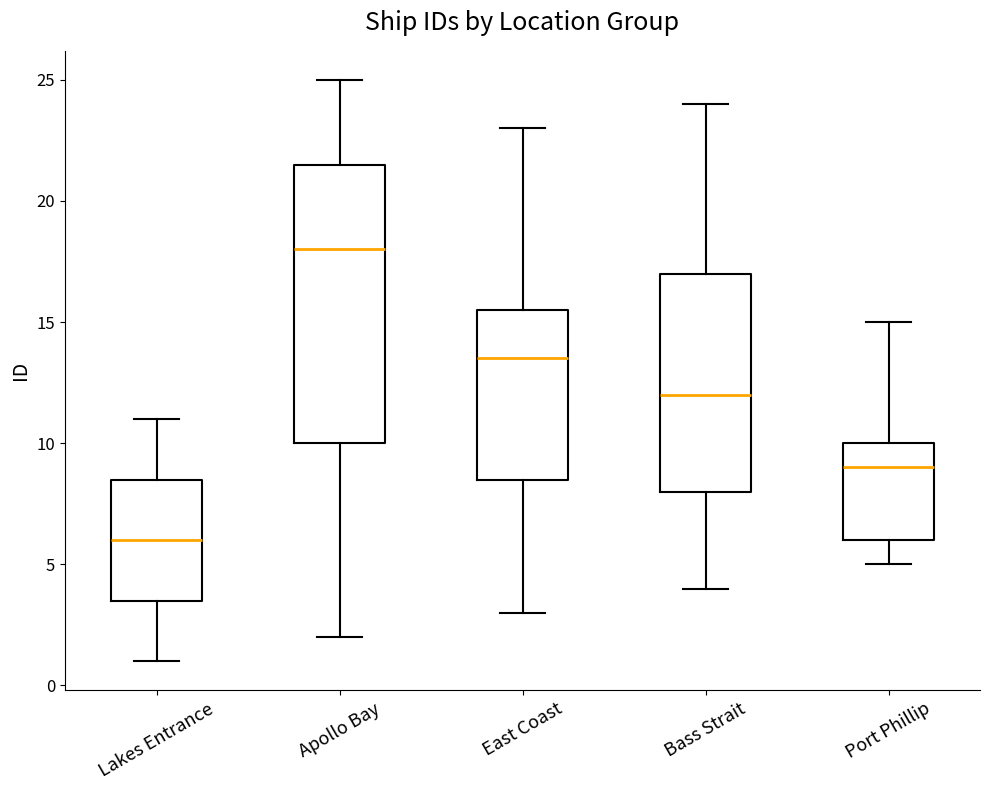

Reading left to right, read every box against the y-axis: the position of its median line, the range the box covers, and the ends of its whiskers. The values are not printed on the chart, so give them approximately, as read against the axis.

Lakes Entrance: median 6.0, box 3.5 to 8.5, whiskers 1.0 to 11.0
Apollo Bay: median 18.0, box 10.0 to 21.5, whiskers 2.0 to 25.0
East Coast: median 13.5, box 8.5 to 15.5, whiskers 3.0 to 23.0
Bass Strait: median 12.0, box 8.0 to 17.0, whiskers 4.0 to 24.0
Port Phillip: median 9.0, box 6.0 to 10.0, whiskers 5.0 to 15.0